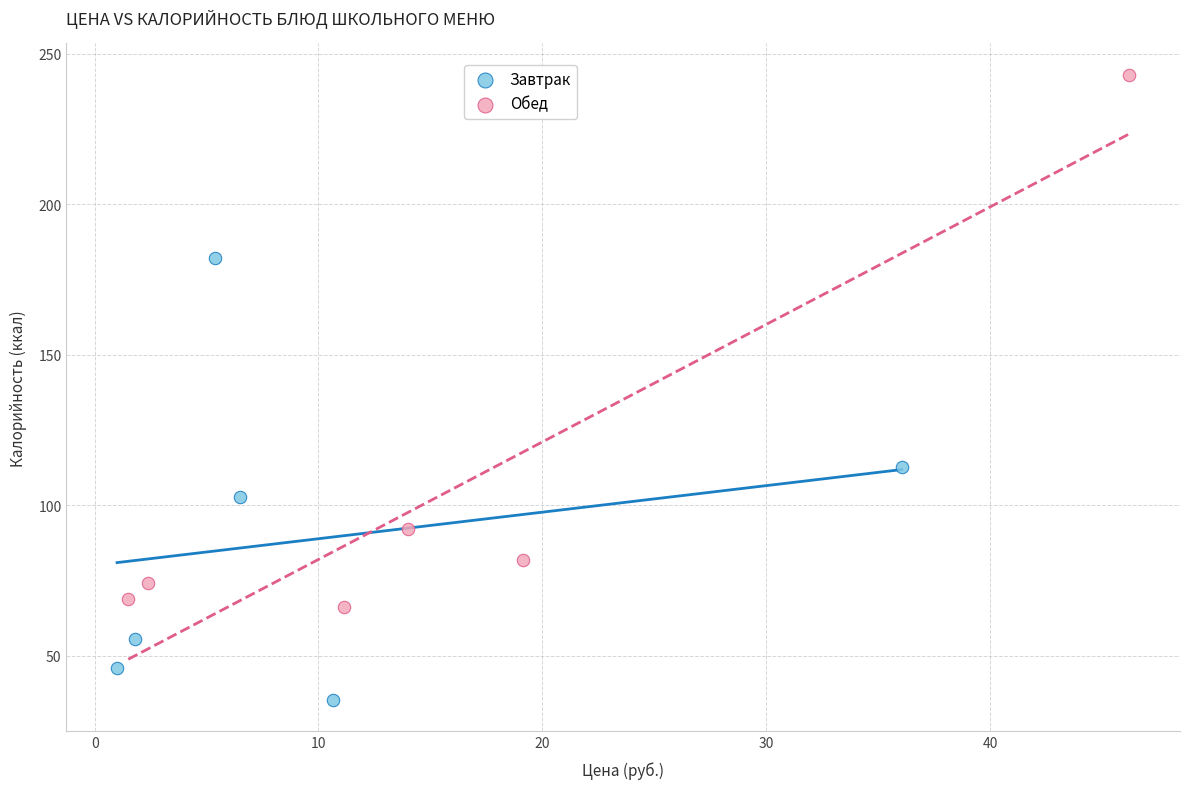

Which series reaches the maximum Y coordinate?

Обед